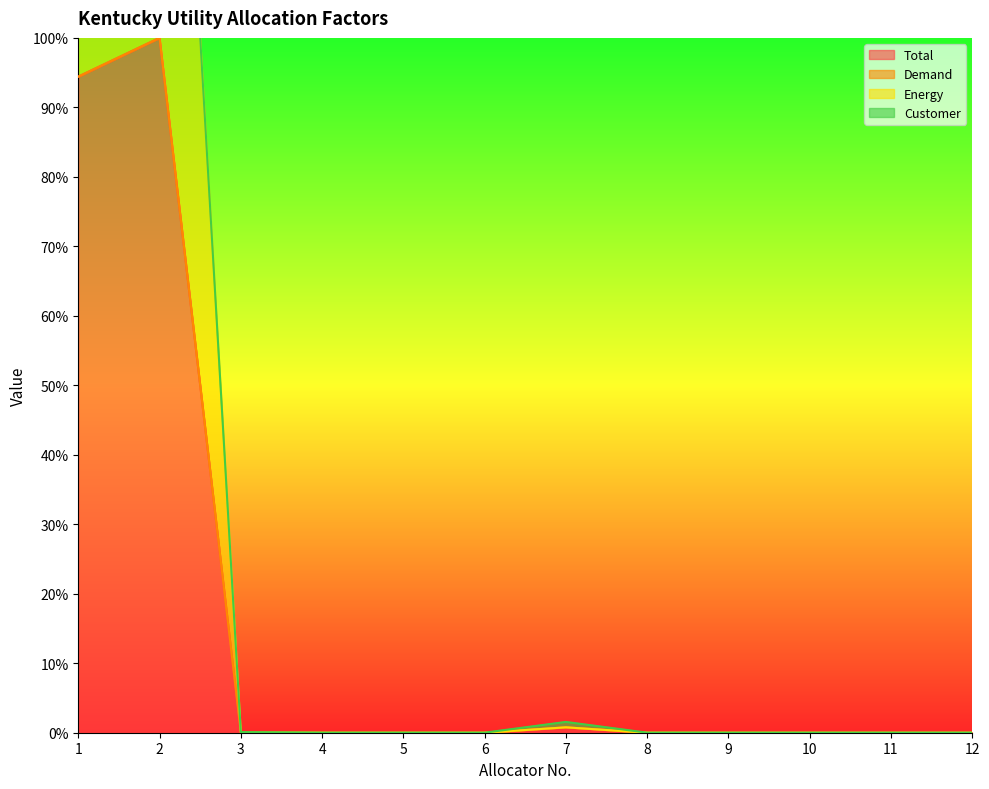

In Energy, how many points are higher than both neighbors (excluding endpoints)?

3